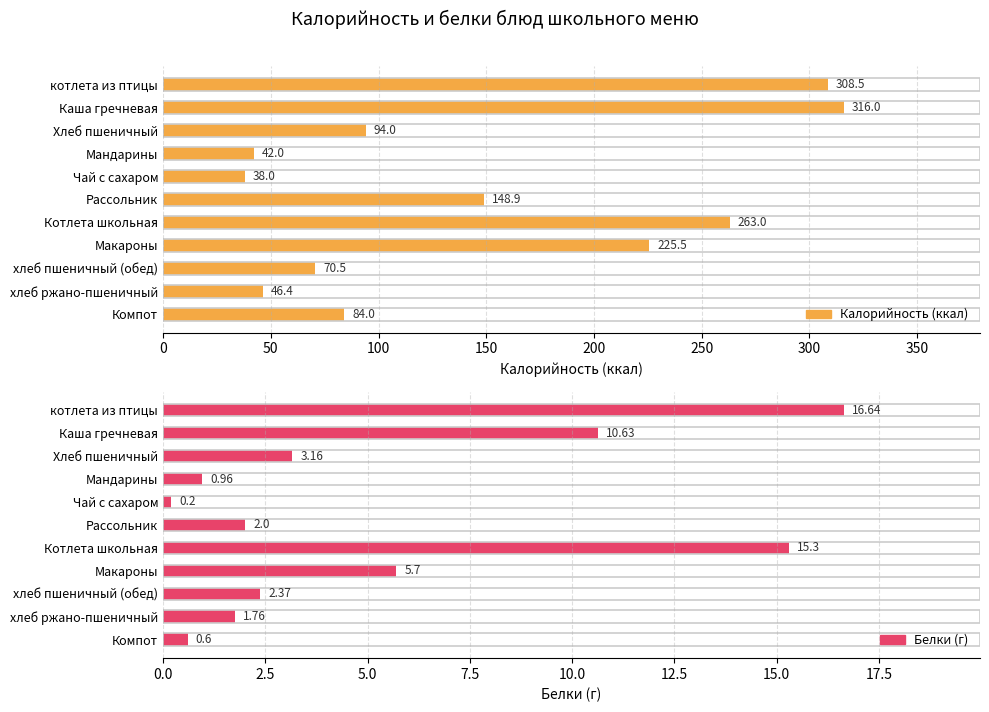

Which series changed the most between Чай с сахаром and Компот?

Калорийность (ккал)